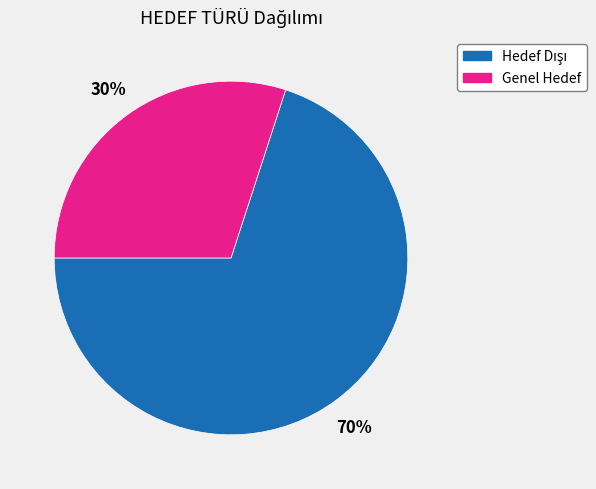

What percentage is the Genel Hedef slice, to the nearest percent?

30%